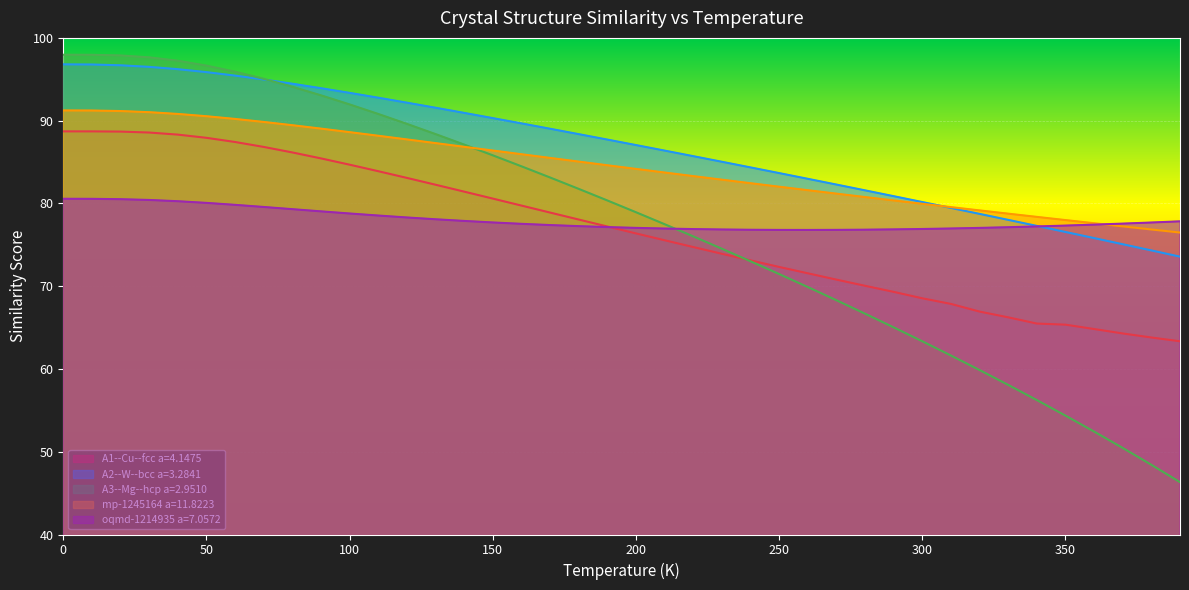

True or false: A3--Mg--hcp a=2.9510 has a value of 95.9 at 60.0.

True